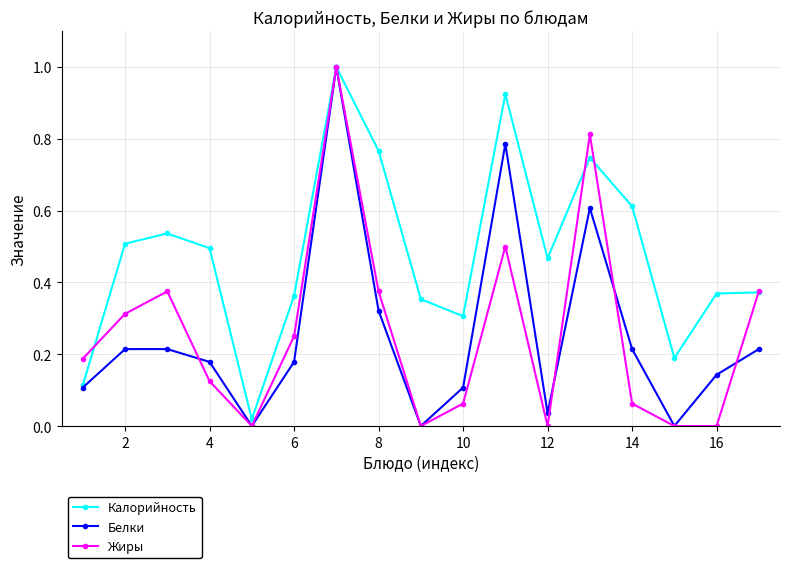

Which series has the largest total across all categories?

Калорийность